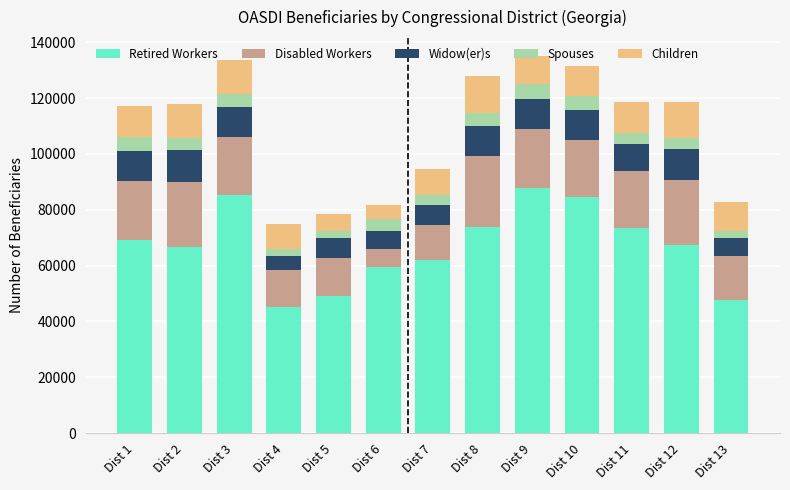

What is the total value across all series at Dist 8?

127877